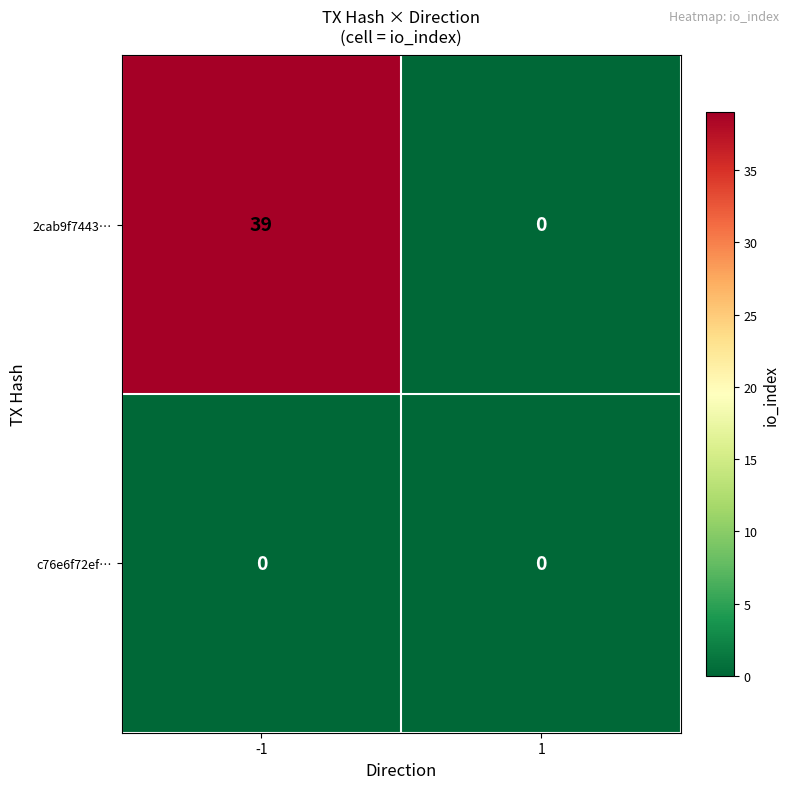

List the series in order of their peak value, lowest first.

c76e6f72ef…, 2cab9f7443…